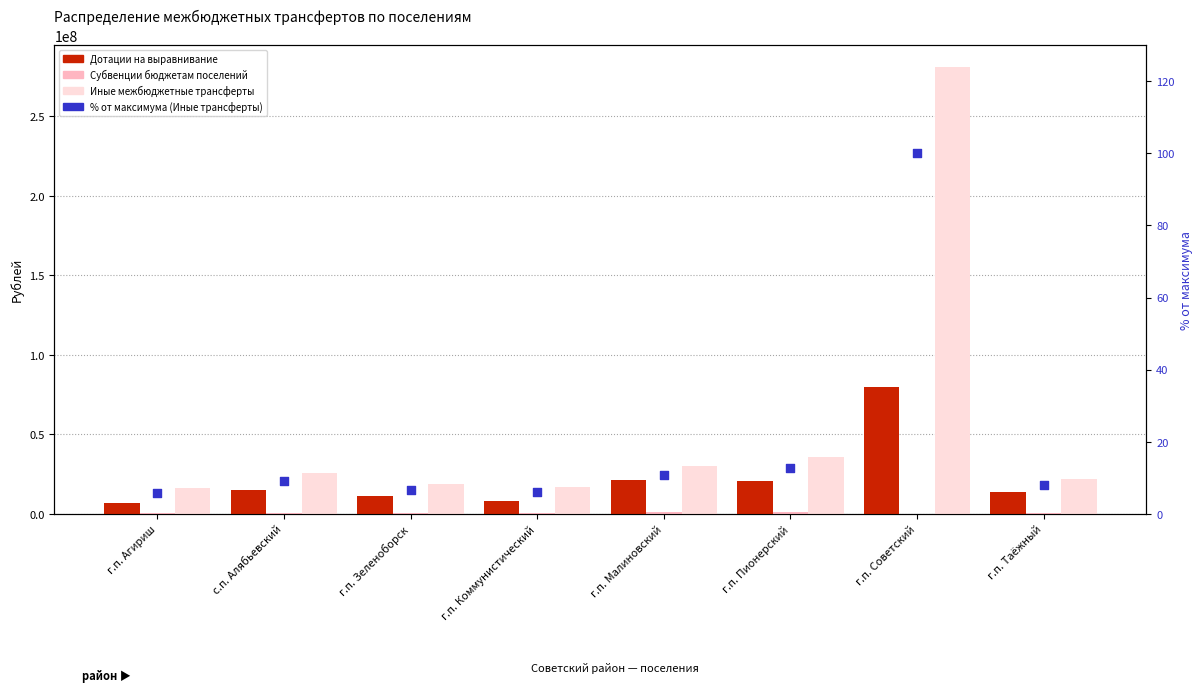

At how many categories does at least one series exceed 99528326?

1